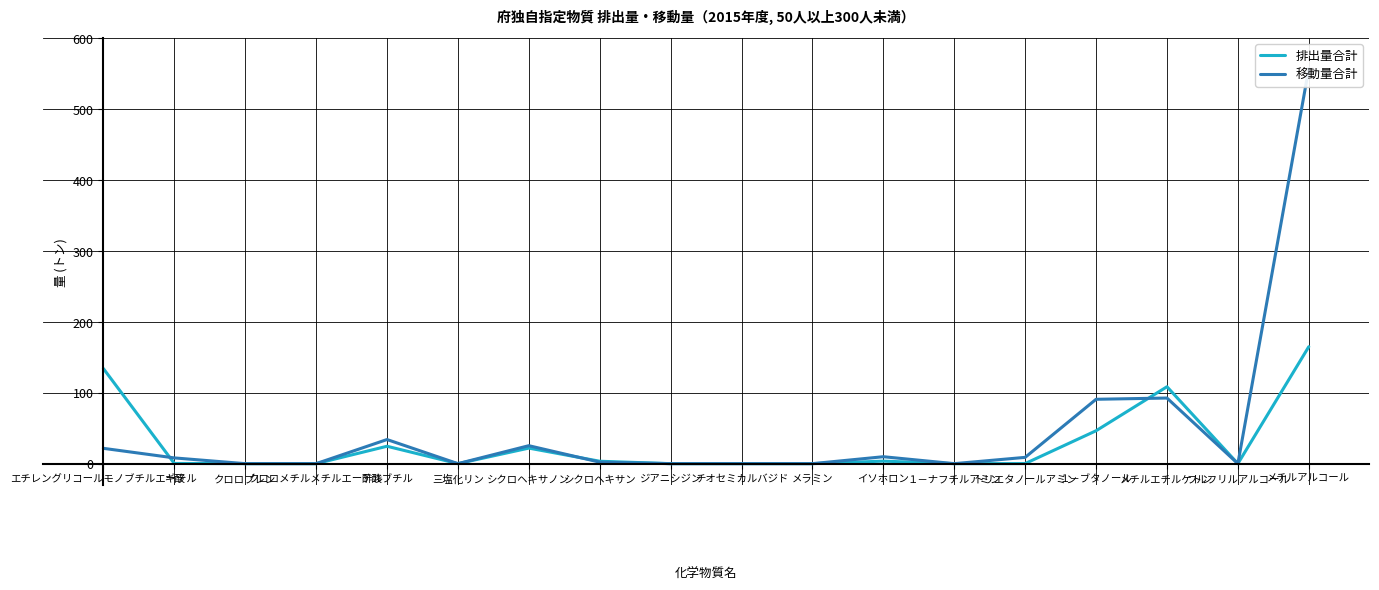

Reading left to right, transcribe all the data shown in this chart.

排出量合計: 134.1	0.3	0.0	0.0	24.5	0.0	21.9	3.4	0.0	0.0	0.0	3.5	0.0	0.1	46.4	108.4	0.0	164.9
移動量合計: 21.6	8.1	0.0	0.0	34.0	0.0	25.3	2.1	0.0	0.0	0.0	9.8	0.0	8.9	90.7	92.5	0.0	556.8